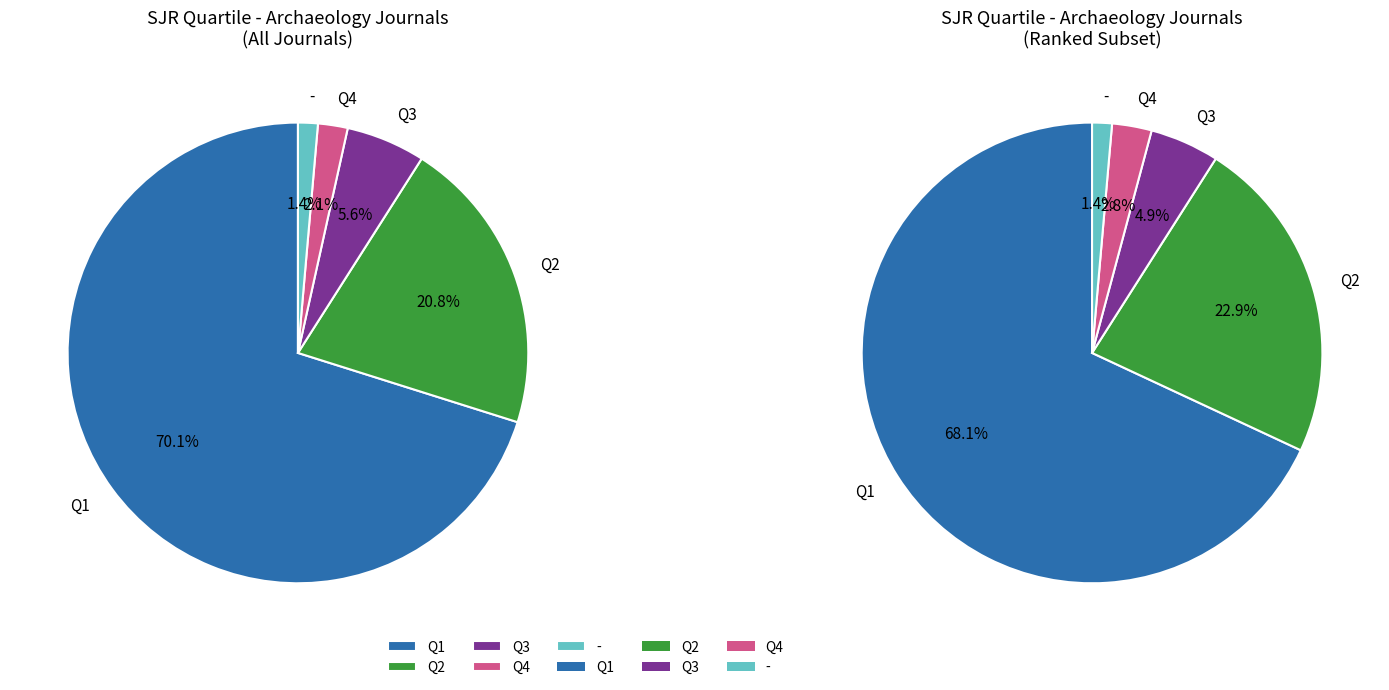

How much of the chart is everything except Q4?

97.9%